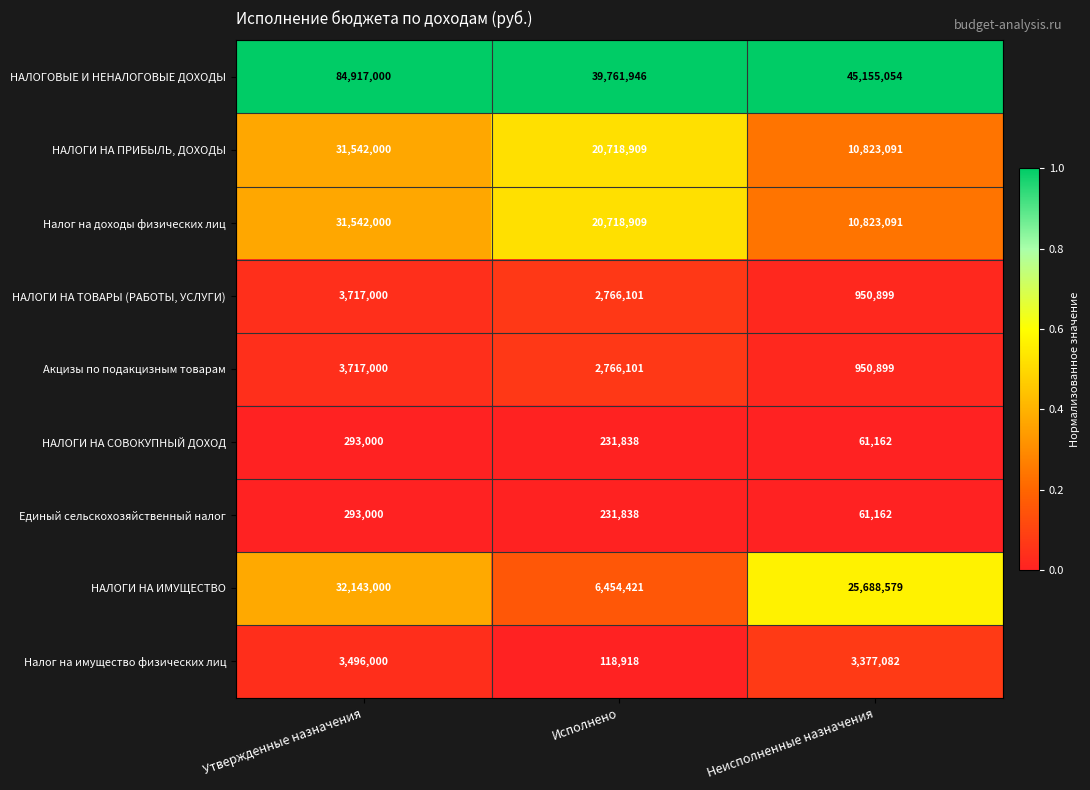

Which series has the largest total across all categories?

НАЛОГОВЫЕ И НЕНАЛОГОВЫЕ ДОХОДЫ